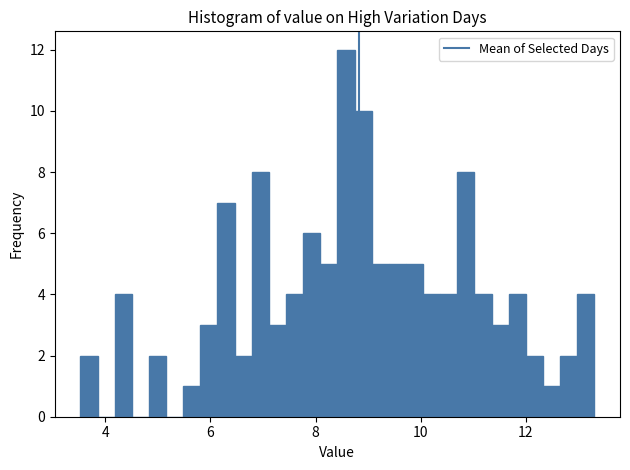

Around what value on the x-axis is the tallest bar? Give the approximate position of its centre, as read against the axis.

8.6